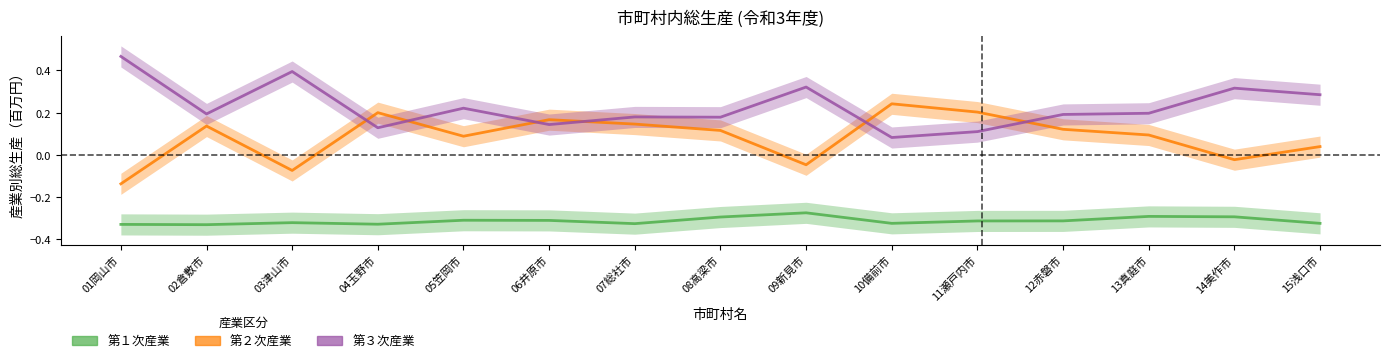

Where is the first local minimum for 第３次産業?

02倉敷市